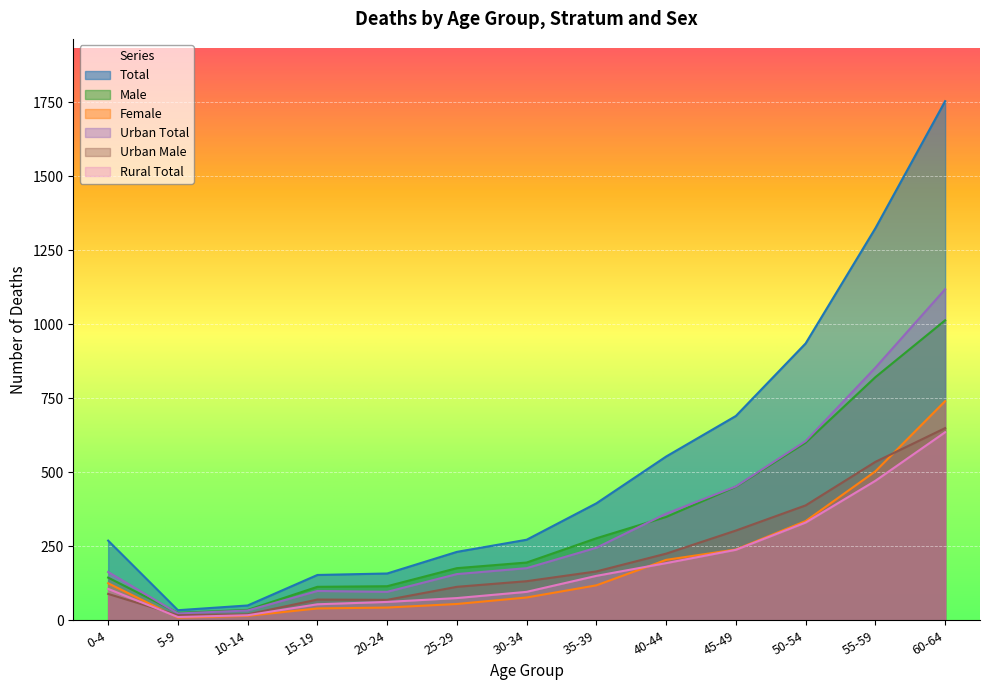

What is the average value of the Urban Male series?

213